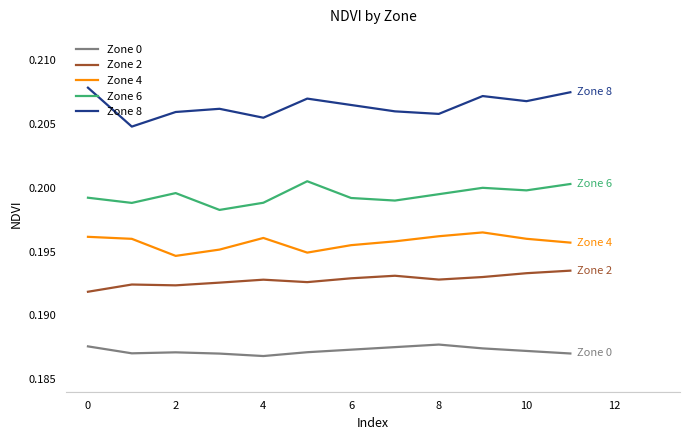

Which series has the largest total across all categories?

Zone 8